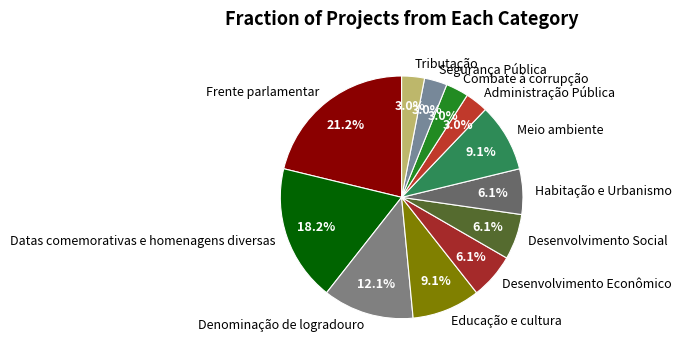

What is the ratio of the value at Desenvolvimento Econômico to the value at Segurança Pública?

2.0